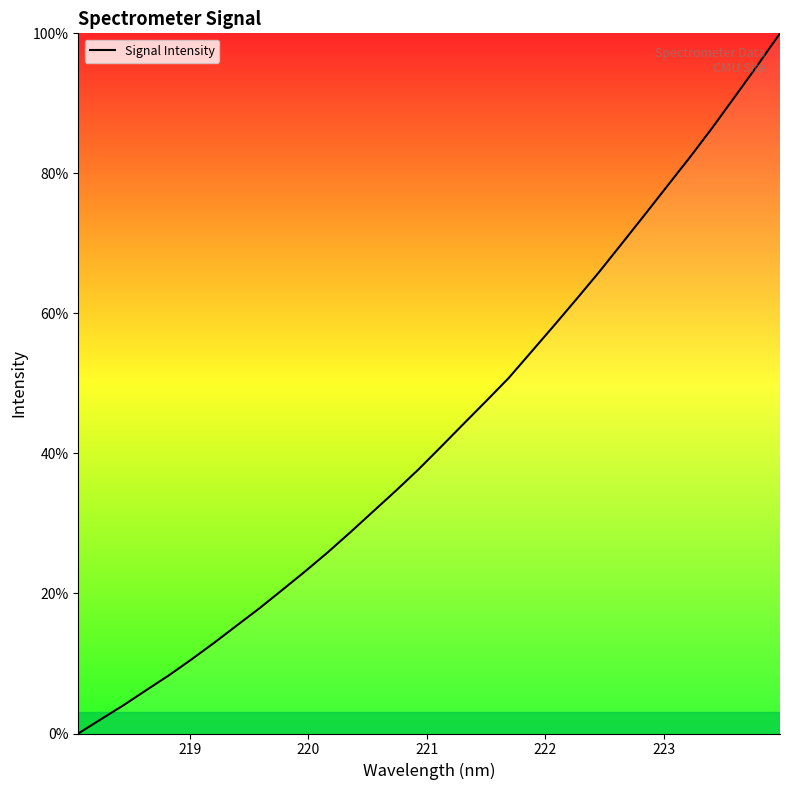

What is the difference between the maximum and minimum values?

100.0